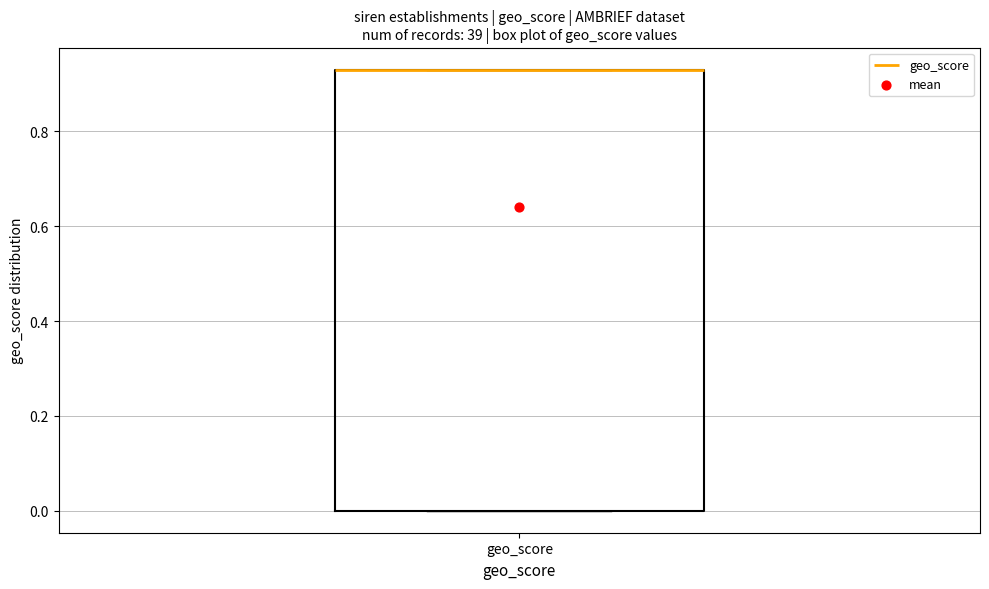

Read this box plot against the y-axis: the position of the median line, the range covered by the box, and the ends of both whiskers. The values are not printed on the chart, so give them approximately, as read against the axis.

median 0.94 (drawn on the box's upper edge), box 0.00 to 0.94, whiskers 0.00 to 0.94